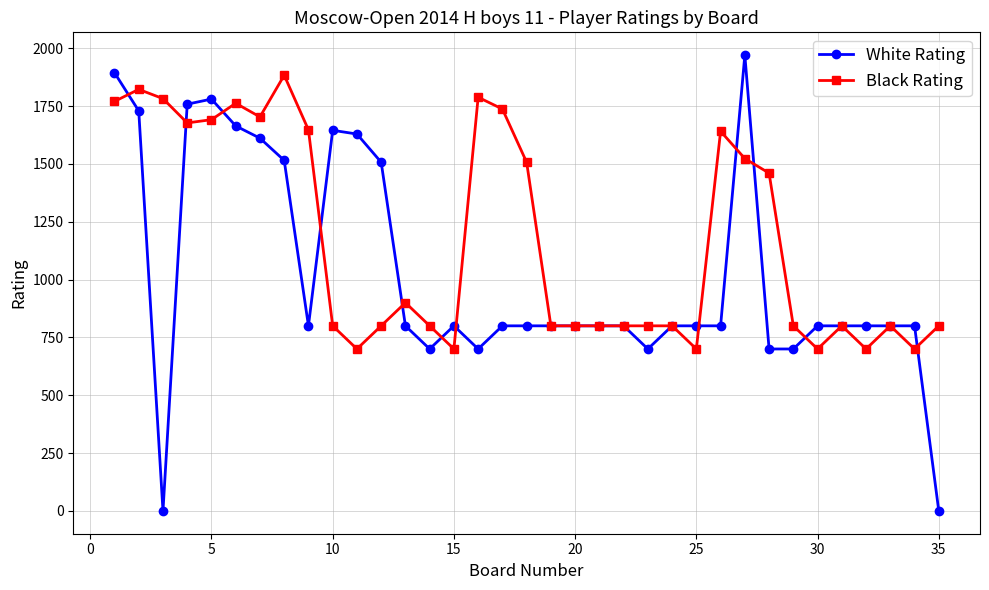

True or false: White Rating has more than 1 interior local peaks.

True